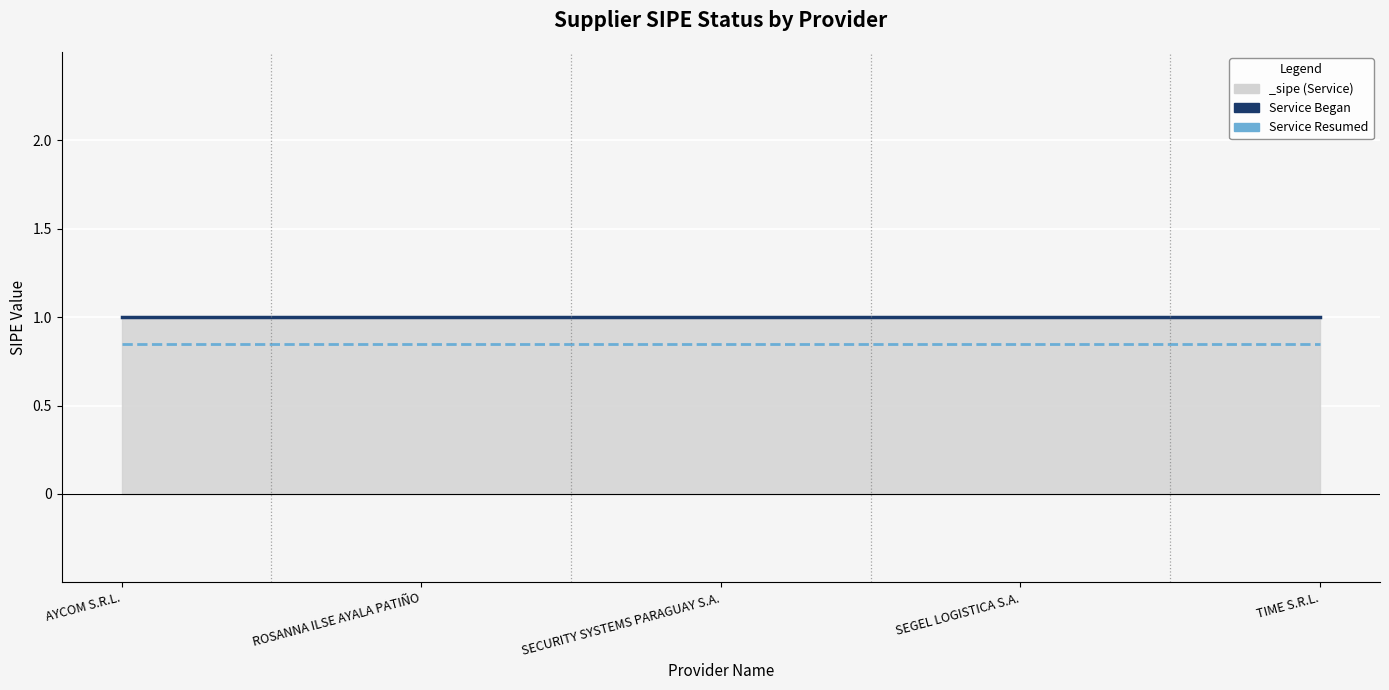

At which category does the chart reach its peak across all series?

AYCOM S.R.L.